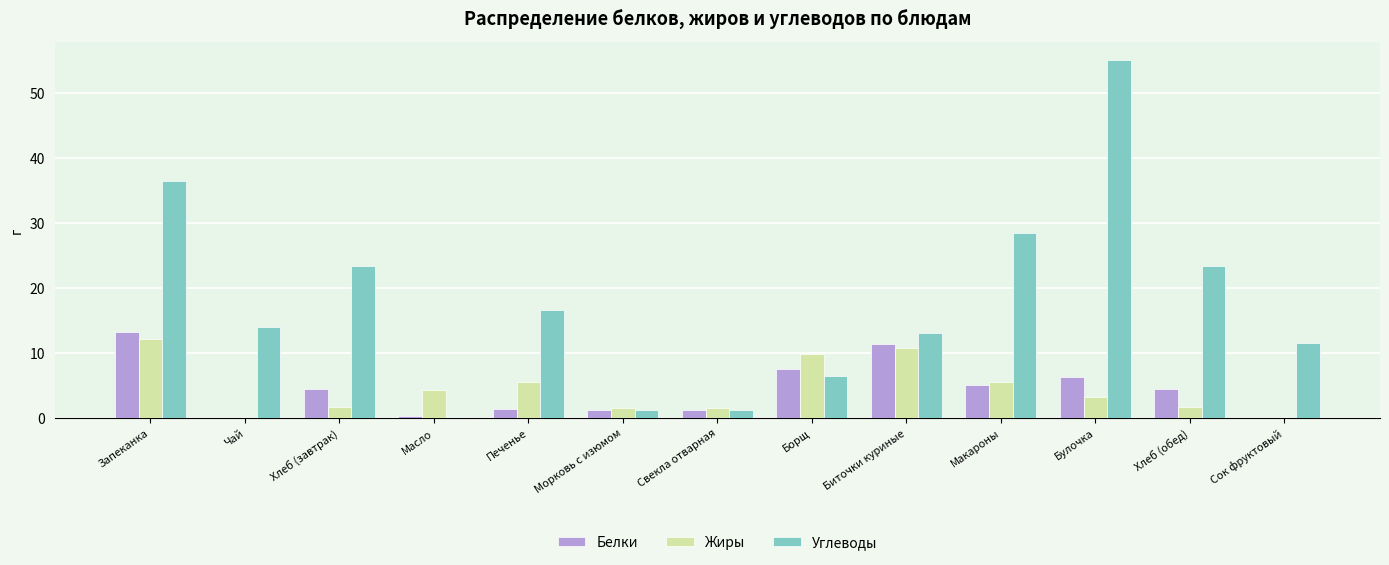

Which label corresponds to the largest value in the chart?

Булочка